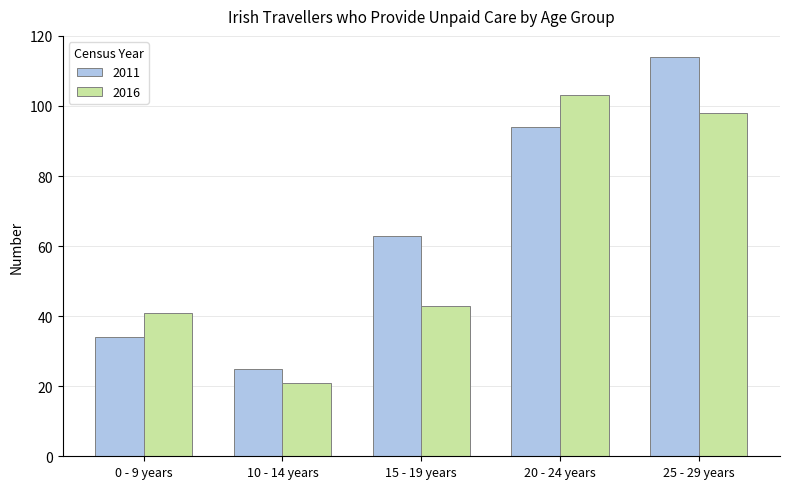

At which category does the chart reach its minimum across all series?

10 - 14 years